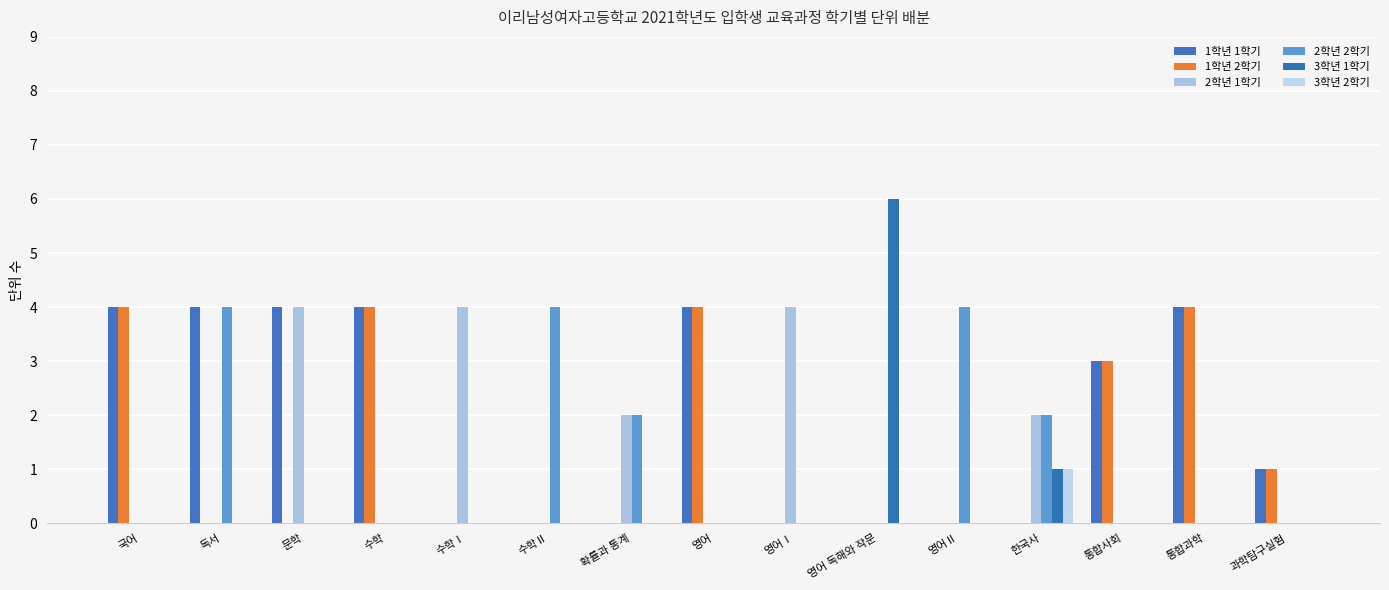

What is the sum of the 2학년 2학기 values at 통합사회 and 확률과 통계?

2